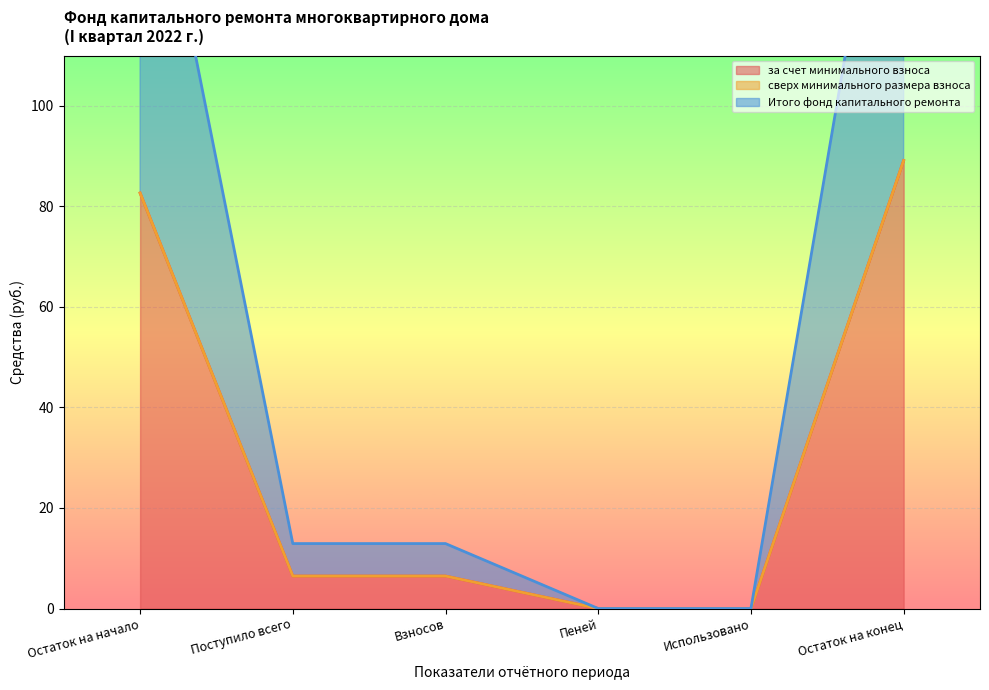

The value of Итого фонд капитального ремонта at Взносов is 3.1. True or false?

False